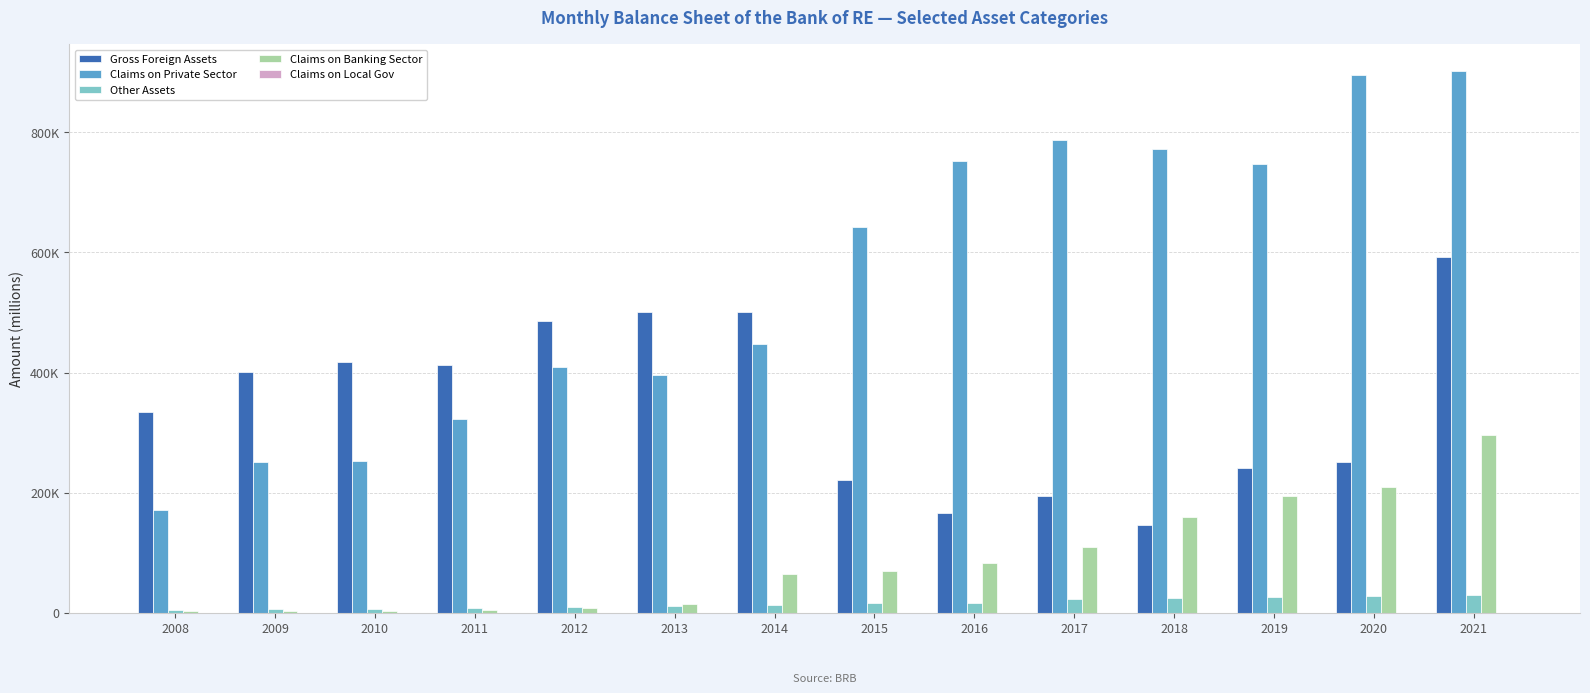

List the series in order of their peak value, lowest first.

Claims on Local Gov, Other Assets, Claims on Banking Sector, Gross Foreign Assets, Claims on Private Sector